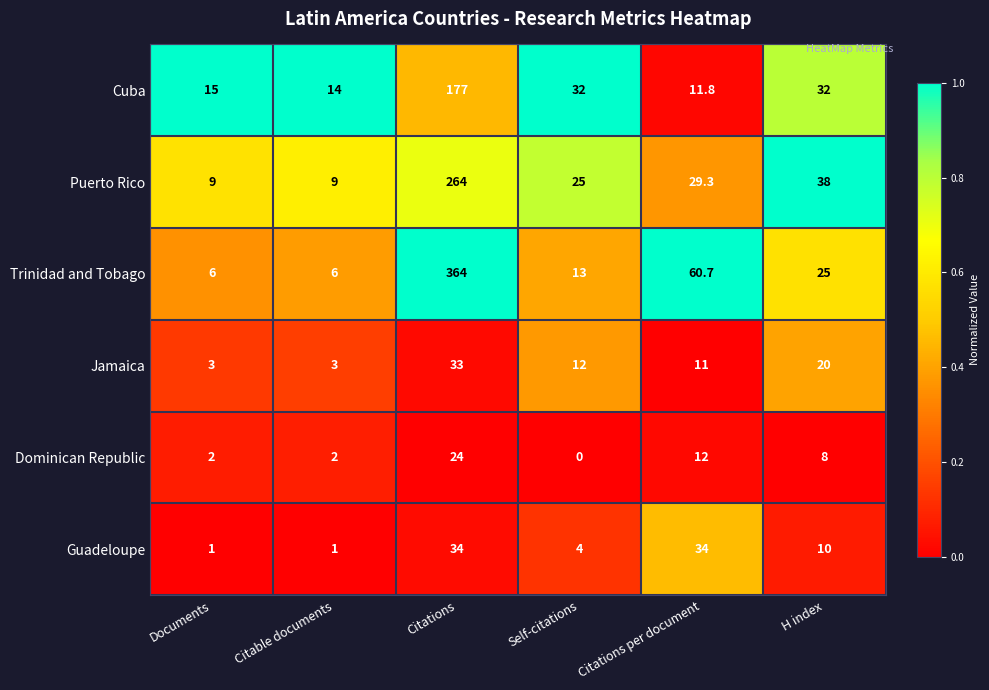

What is the total value across all series at Documents?

36.0